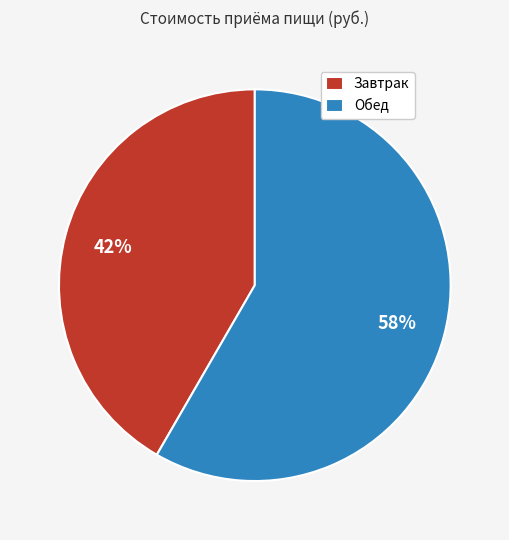

Is it true that Обед is 72% of the pie?

False